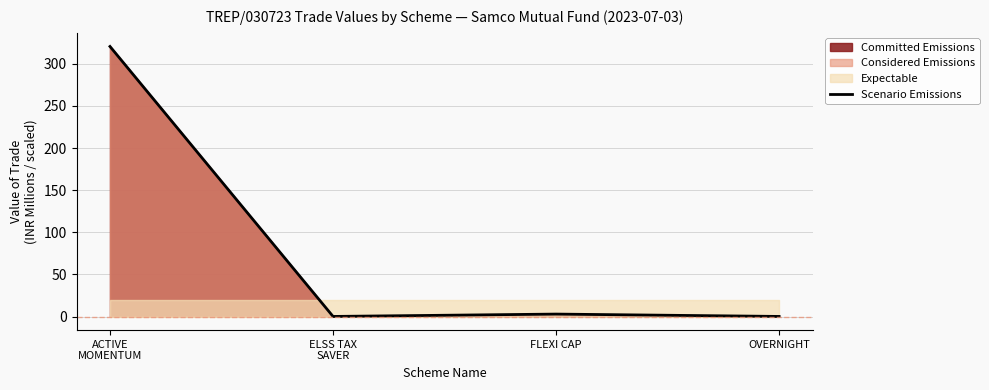

The value at ACTIVE
MOMENTUM is 320.5. True or false?

True